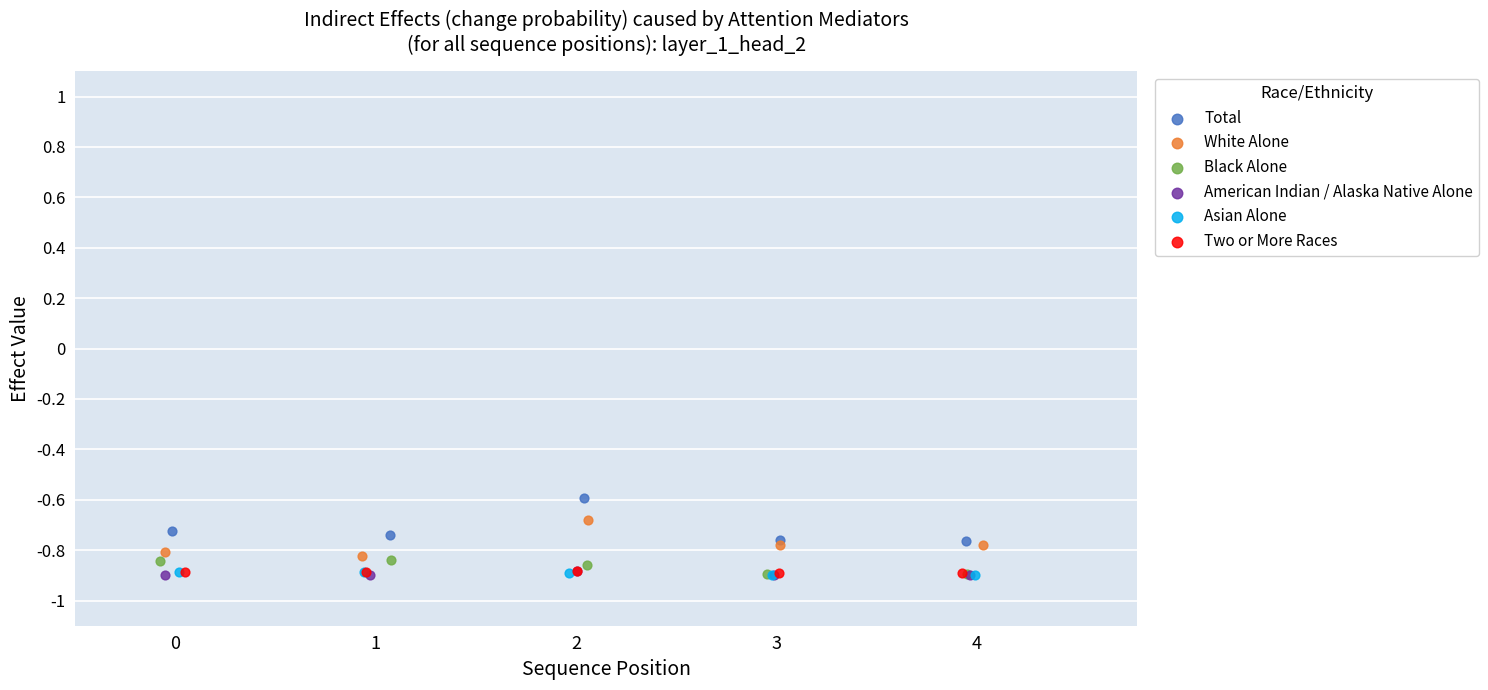

Which series reaches the maximum Y coordinate?

Total